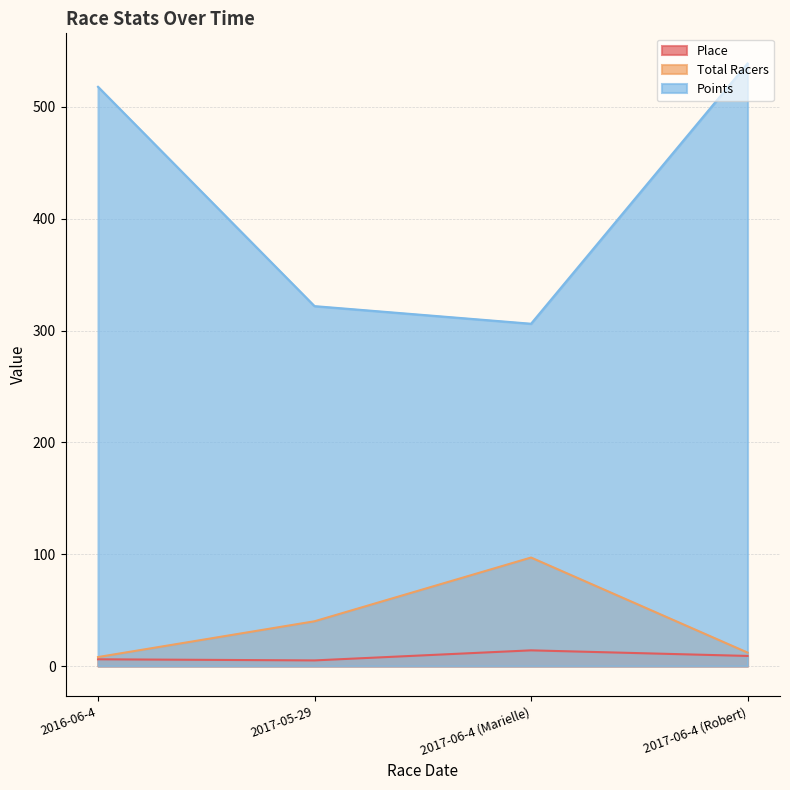

True or false: Total Racers and Place intersect in this chart.

False